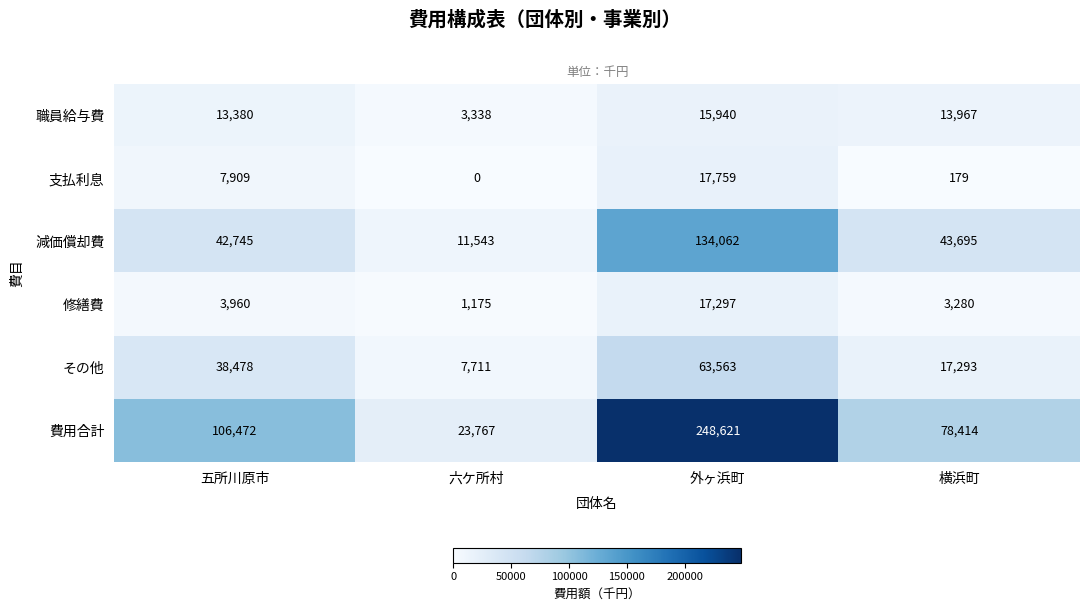

Reading left to right, list all the values displayed in this chart.

職員給与費: 五所川原市=13380	六ケ所村=3338	外ヶ浜町=15940	横浜町=13967
支払利息: 五所川原市=7909	六ケ所村=0	外ヶ浜町=17759	横浜町=179
減価償却費: 五所川原市=42745	六ケ所村=11543	外ヶ浜町=134062	横浜町=43695
修繕費: 五所川原市=3960	六ケ所村=1175	外ヶ浜町=17297	横浜町=3280
その他: 五所川原市=38478	六ケ所村=7711	外ヶ浜町=63563	横浜町=17293
費用合計: 五所川原市=106472	六ケ所村=23767	外ヶ浜町=248621	横浜町=78414